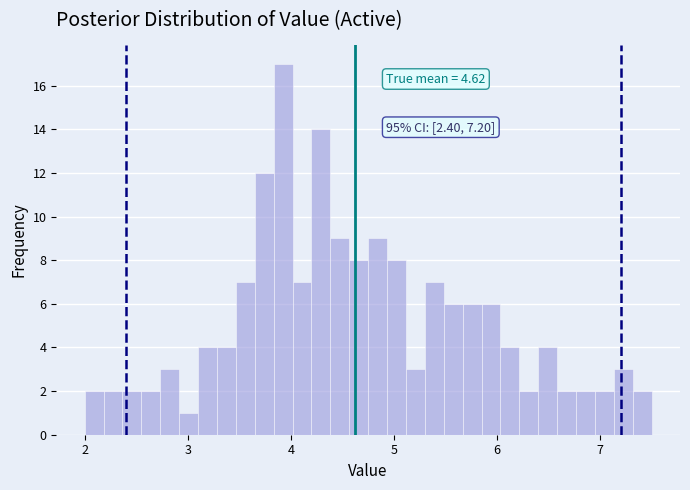

Around what value on the x-axis is the tallest bar? Give the approximate position of its centre, as read against the axis.

3.9